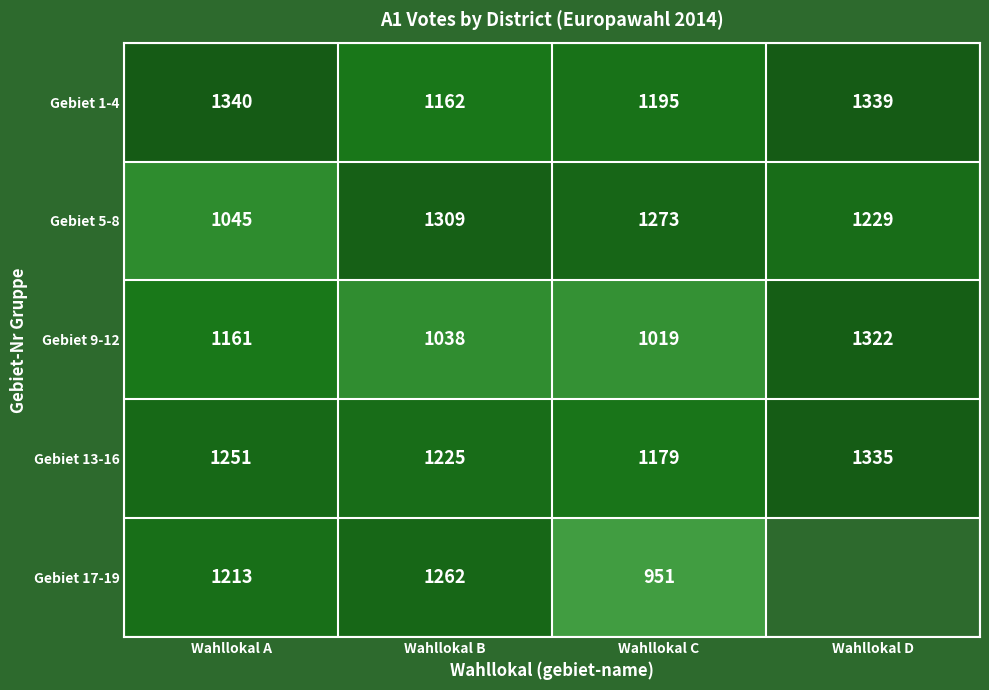

Where does the Gebiet 5-8 series first go above 1273?

Wahllokal B